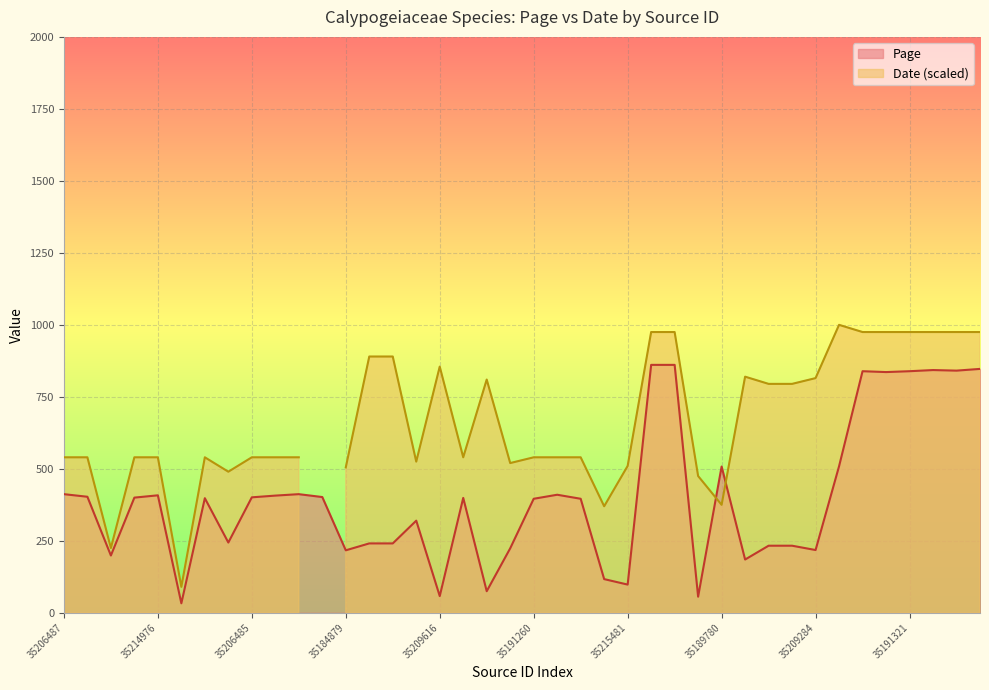

Rank the categories by value from highest to lowest.

35191333, 35191334, 35191328, 35191325, 35191324, 35191323, 35191321, 35191320, 35207023, 35189780, 35206487, 35191381, 35208592, 35214976, 35209908, 35209905, 35215211, 35206485, 35208589, 35191385, 35207311, 35191260, 35212516, 35184882, 35200467, 35211433, 35211435, 35200213, 35200220, 35184885, 35209284, 35184879, 35201546, 35200389, 35215480, 35215481, 35187118, 35209616, 35216225, 35184875